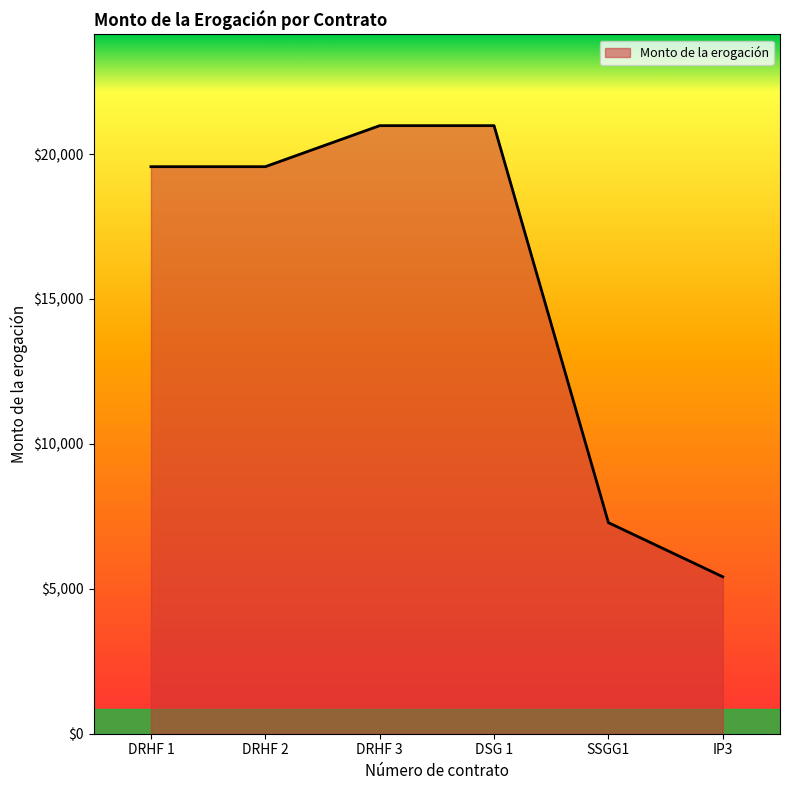

True or false: there are more than 1 points higher than both neighbors.

False